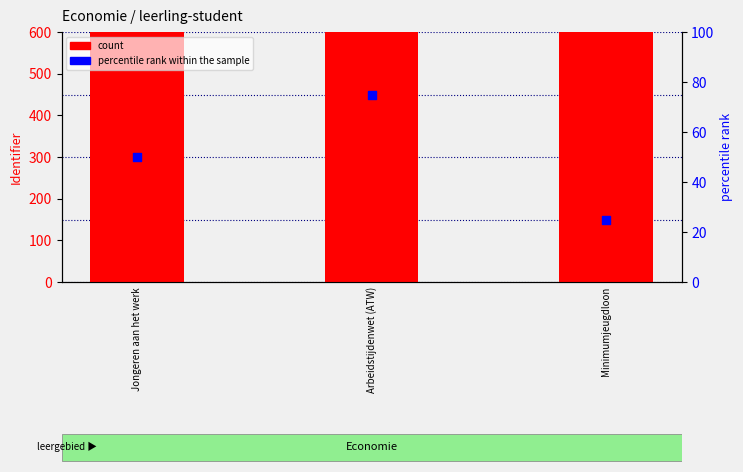

What is the total value across all series at Jongeren aan het werk?

2520784